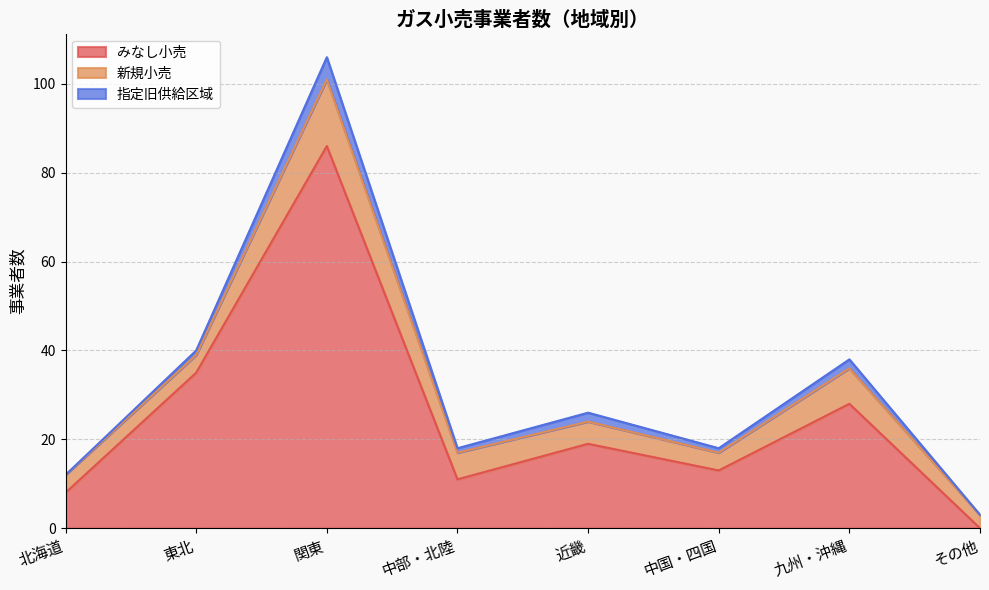

What is the label of the 5th point from the right?

中部・北陸